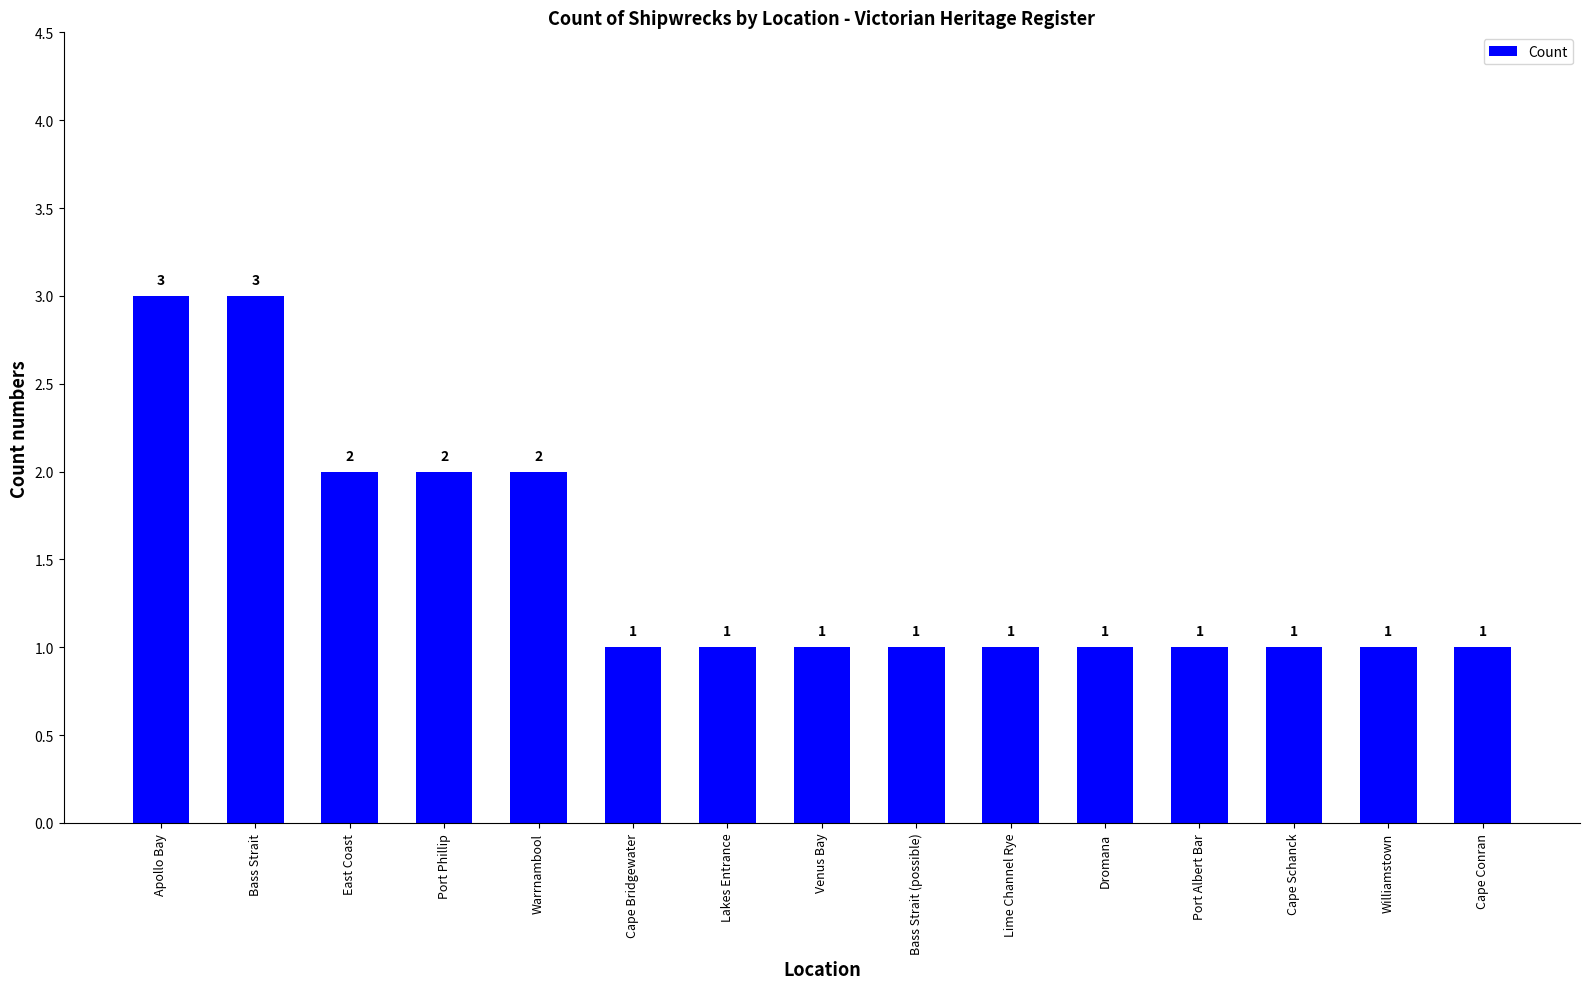

Reading left to right, list all the values displayed in this chart.

3	3	2	2	2	1	1	1	1	1	1	1	1	1	1